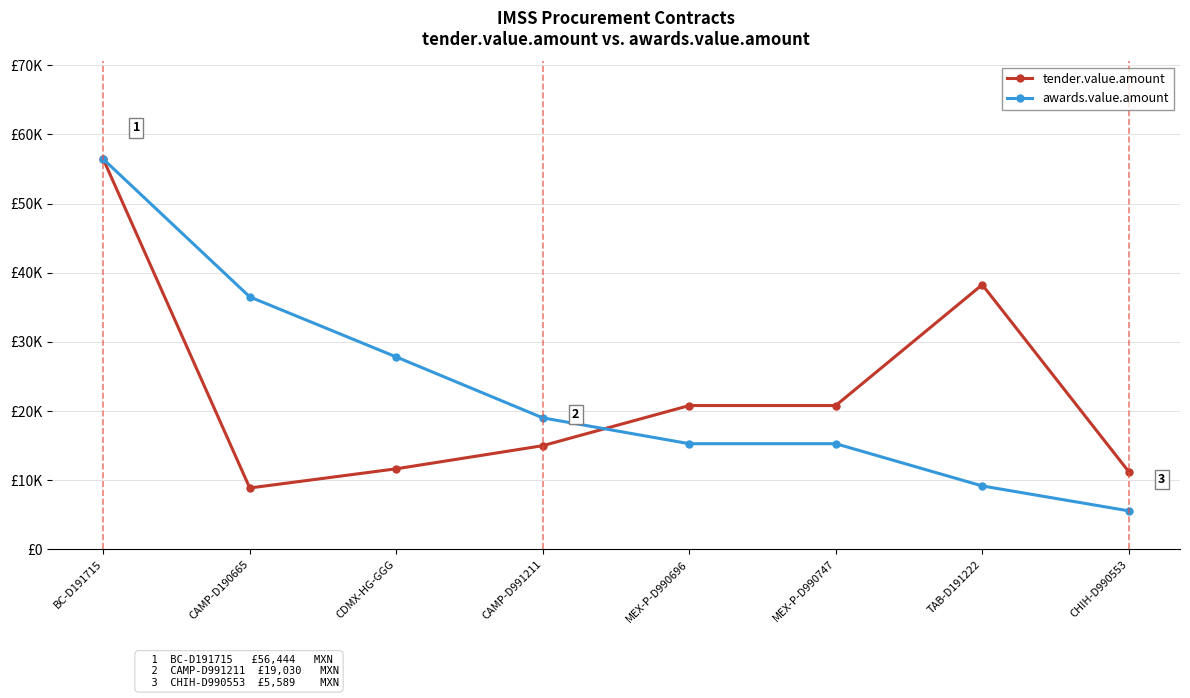

Reading left to right, extract all data points from this chart.

tender.value.amount: BC-D191715=56443.5	CAMP-D190665=8892.4	CDMX-HG-GGG=11665.8	CAMP-D991211=15007.5	MEX-P-D990696=20809.2	MEX-P-D990747=20809.2	TAB-D191222=38280.0	CHIH-D990553=11253.9
awards.value.amount: BC-D191715=56443.5	CAMP-D190665=36519.1	CDMX-HG-GGG=27838.1	CAMP-D991211=19029.8	MEX-P-D990696=15295.0	MEX-P-D990747=15295.0	TAB-D191222=9187.2	CHIH-D990553=5589.0